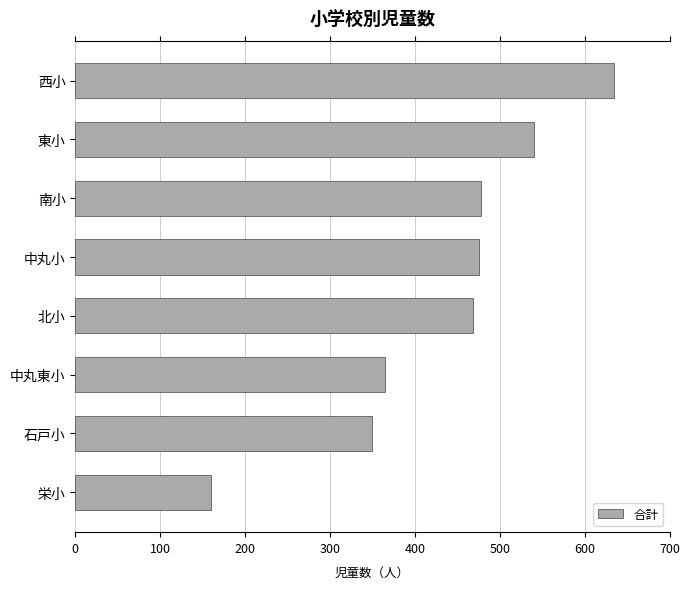

What is the change in value from 東小 to 中丸東小?

-175